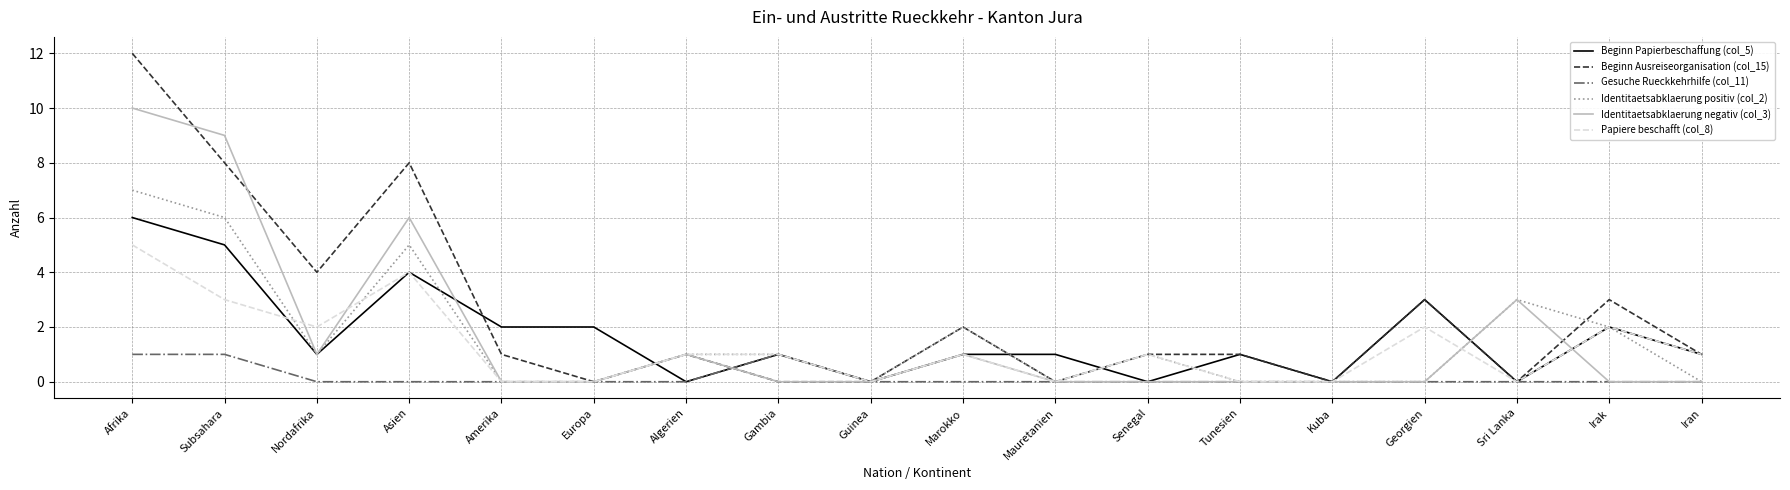

Where does the Identitaetsabklaerung positiv (col_2) series first go above 1?

Afrika